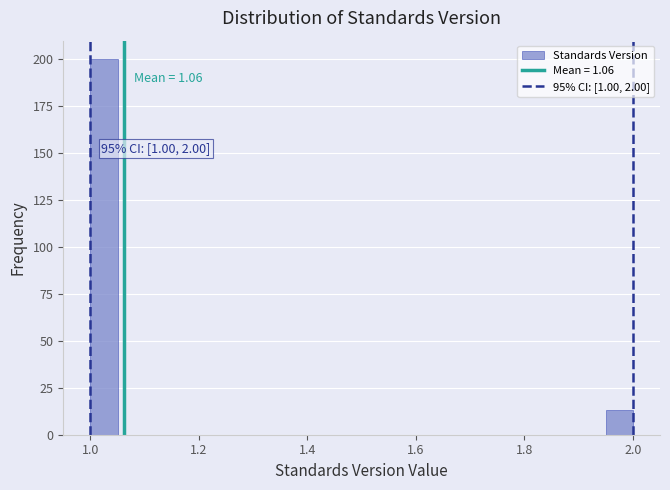

Read against the x-axis, roughly where is the centre of the tallest bar?

1.02